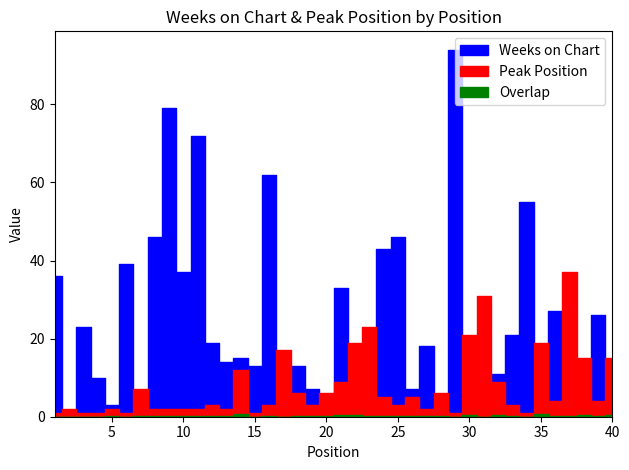

What is the total value across all series at 15?

14